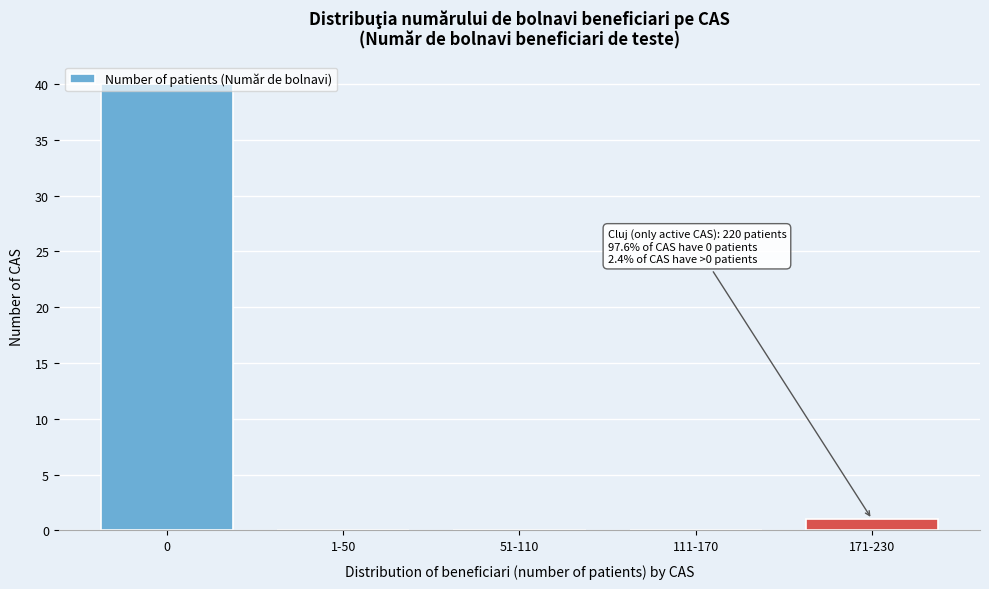

What is the sum of all values?

41